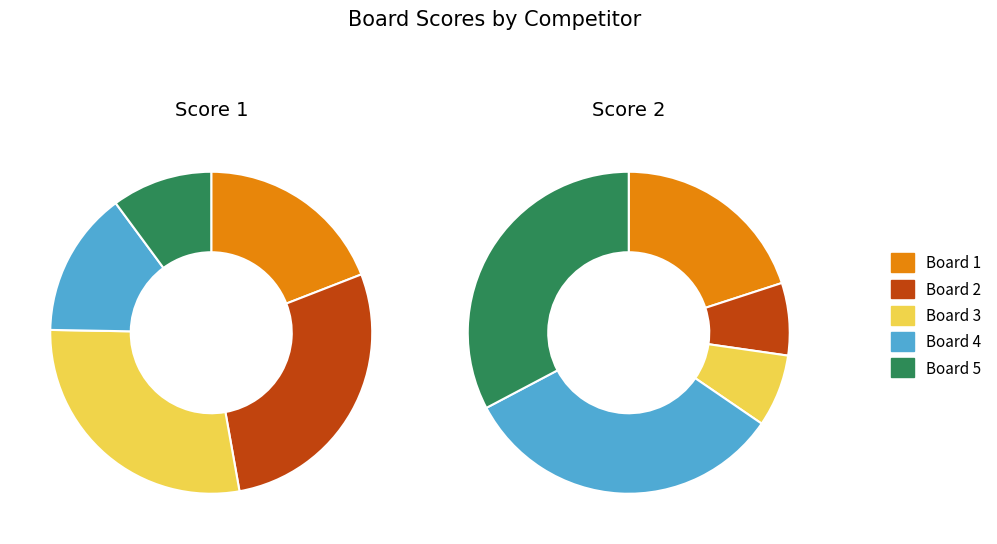

What is the total percentage of Board 4 and Board 5?

24.7%